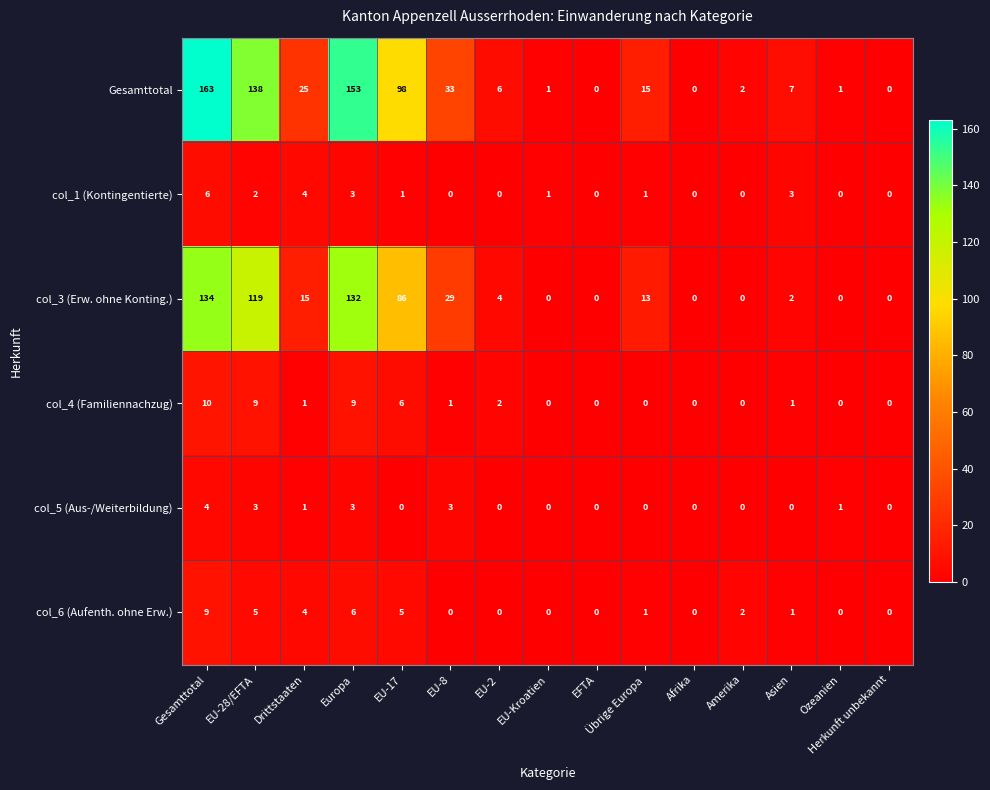

Between Gesamttotal and EU-Kroatien, which series saw the biggest shift?

Gesamttotal